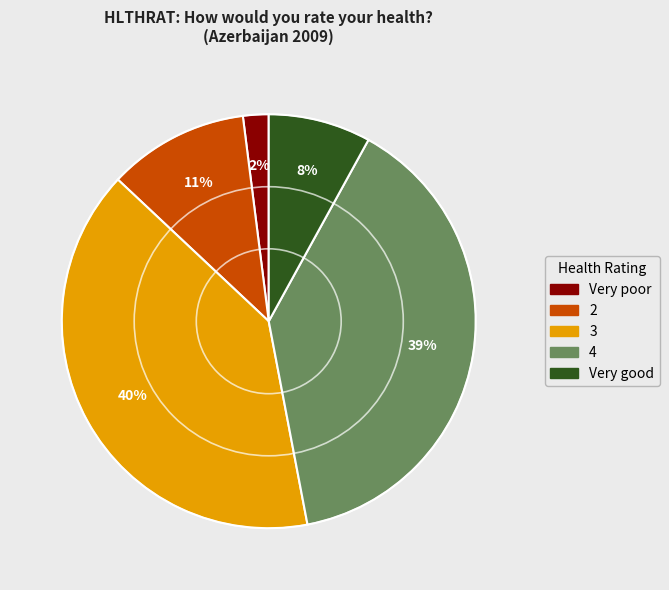

What is the largest slice in the pie chart?

3